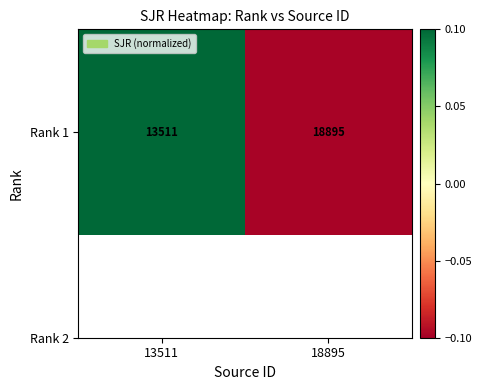

Reading right to left, transcribe all the data shown in this chart.

-0.1	0.1